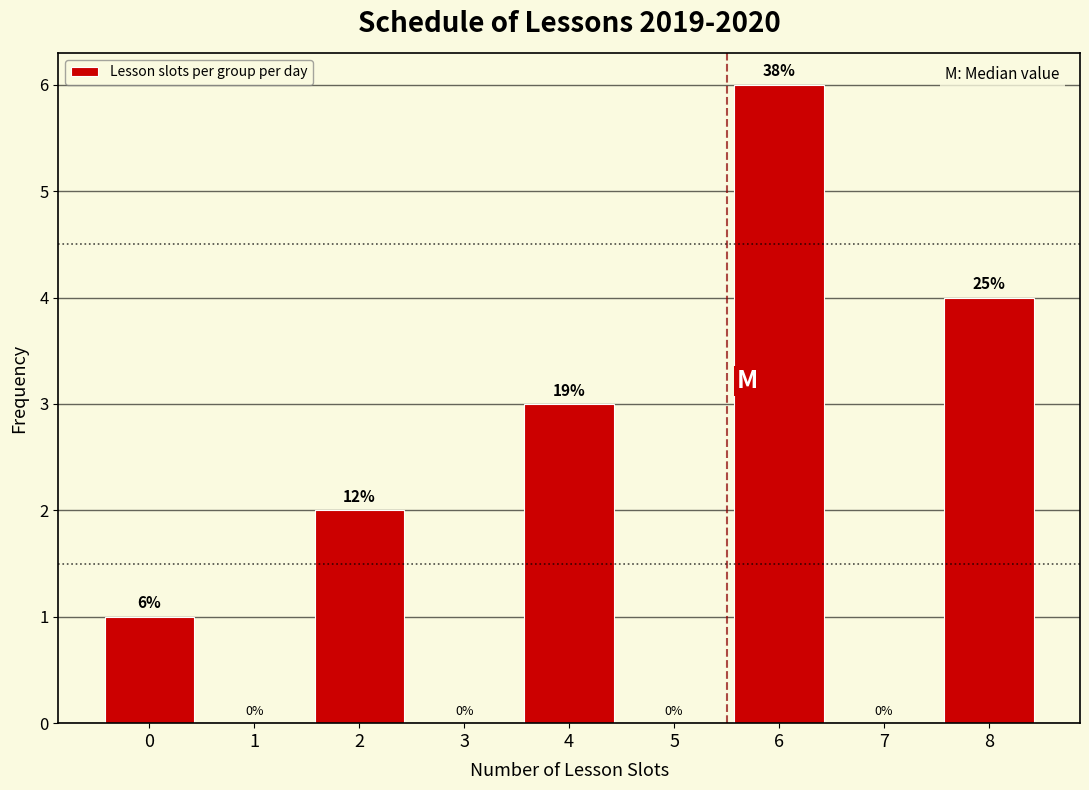

Reading left to right, list all the values displayed in this chart.

0=1	1=0	2=2	3=0	4=3	5=0	6=6	7=0	8=4